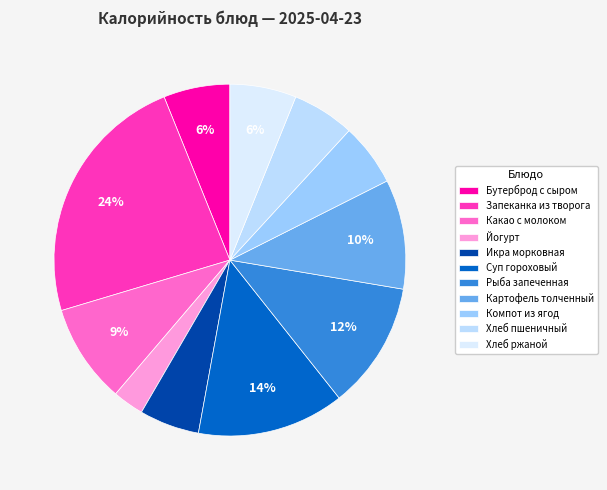

True or false: Суп гороховый accounts for 8% of the total.

False